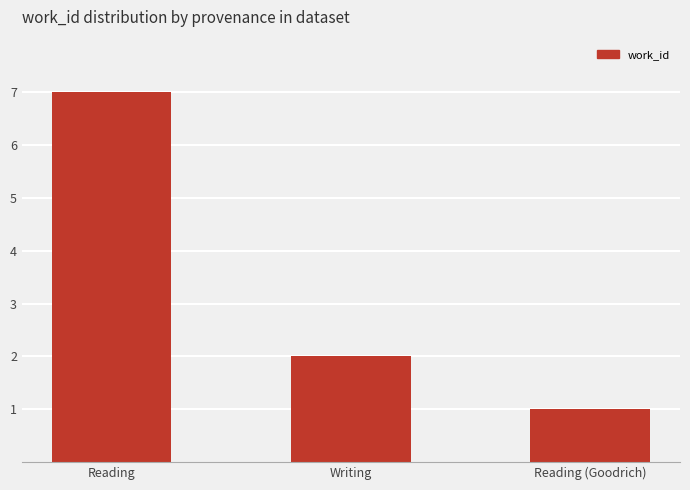

What is the minimum value shown in the chart?

1